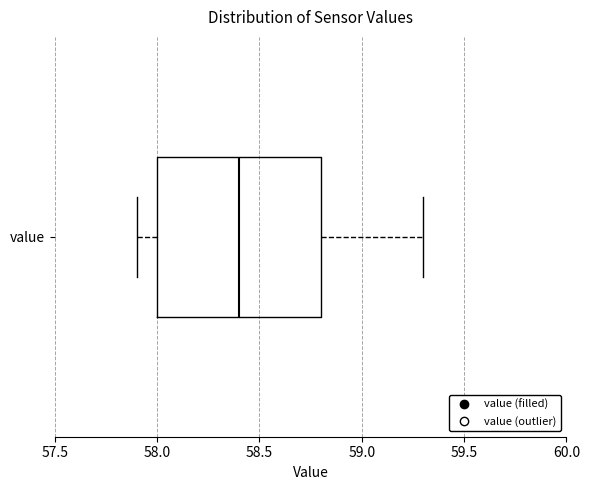

Read this box plot against the x-axis: the position of the median line, the range covered by the box, and the ends of both whiskers. The values are not printed on the chart, so give them approximately, as read against the axis.

median 58.4, box 58.0 to 58.8, whiskers 57.9 to 59.3